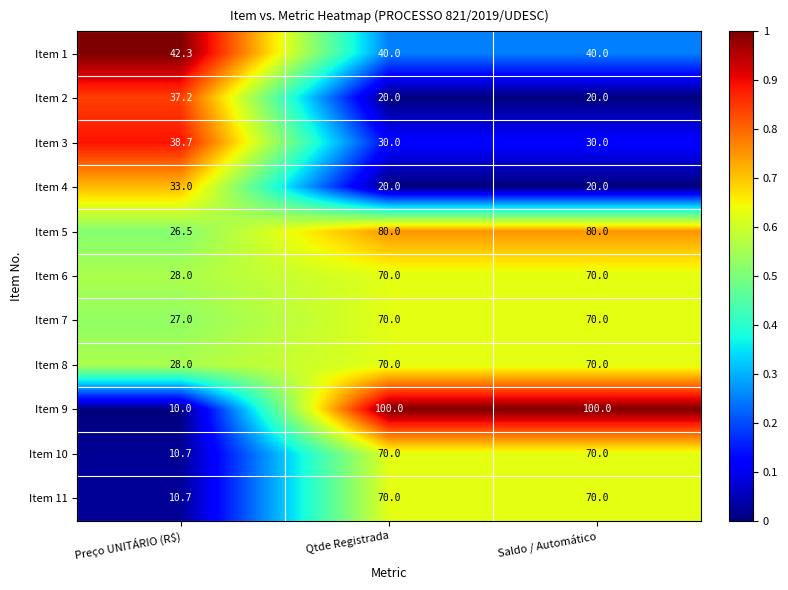

At which label does Item 7 reach its minimum?

Preço UNITÁRIO (R$)